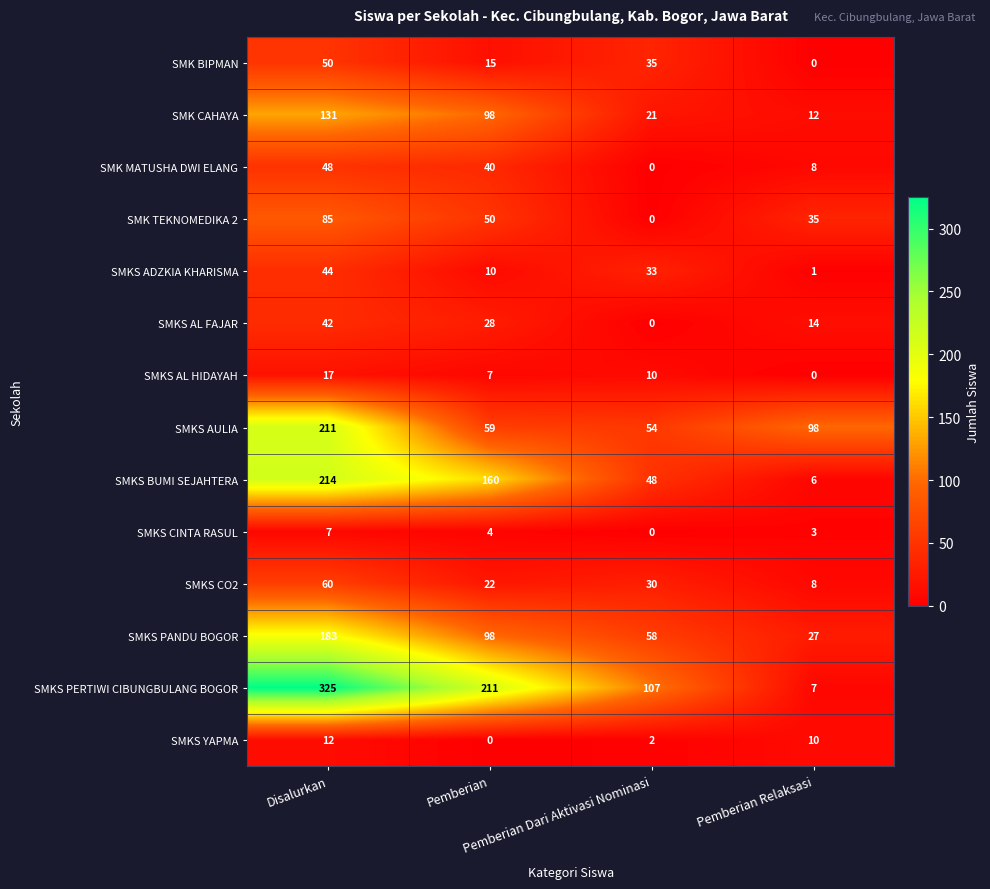

Which series has the largest range (max minus min)?

SMKS PERTIWI CIBUNGBULANG BOGOR